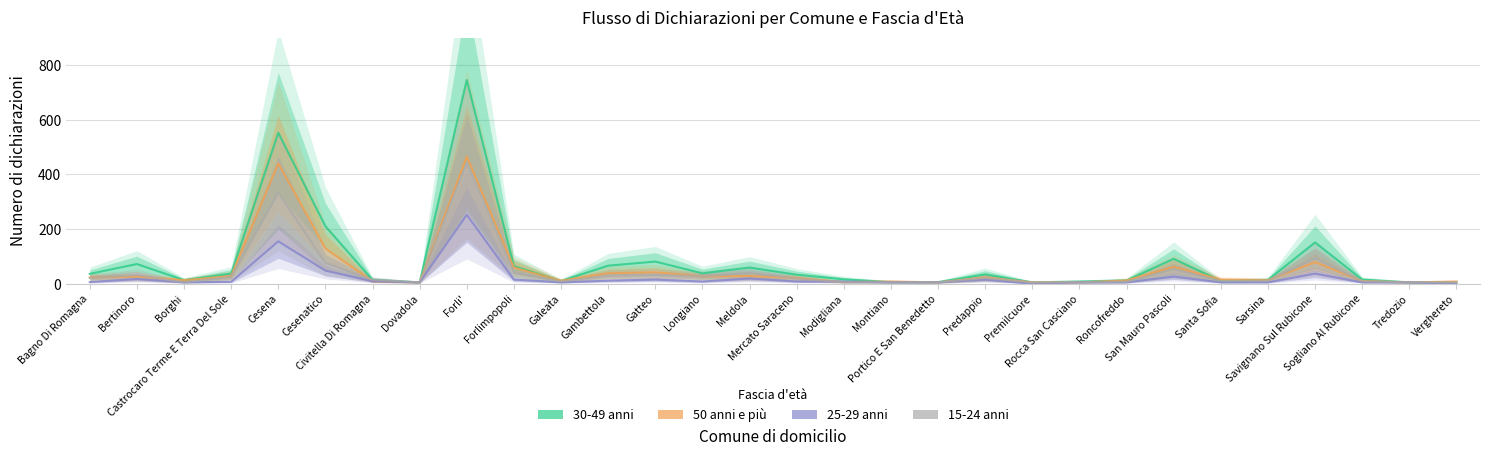

Is the value of 50 anni e più at Portico E San Benedetto greater than the value of 25-29 anni at Cesenatico?

No